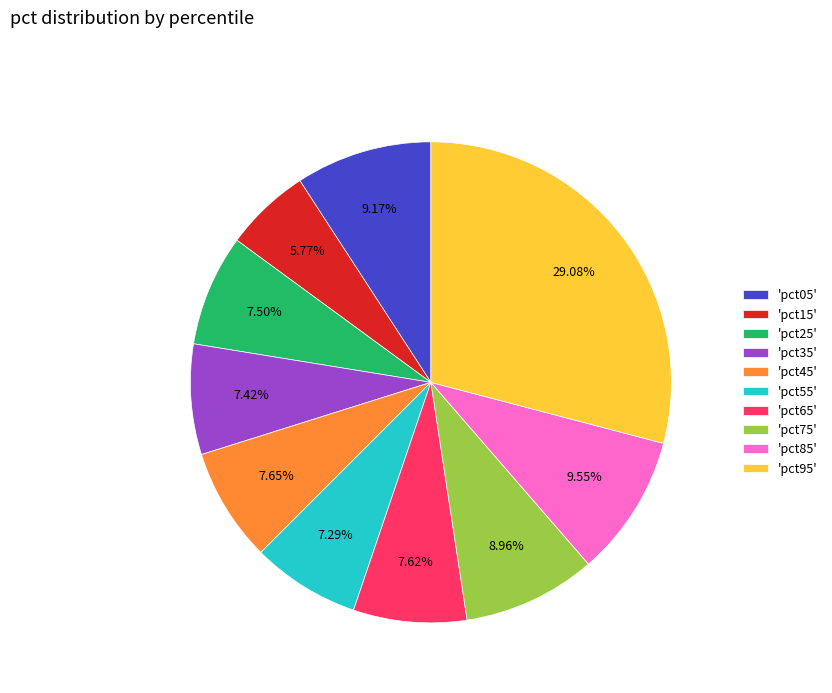

Which category has the smallest portion of the pie?

'pct15'